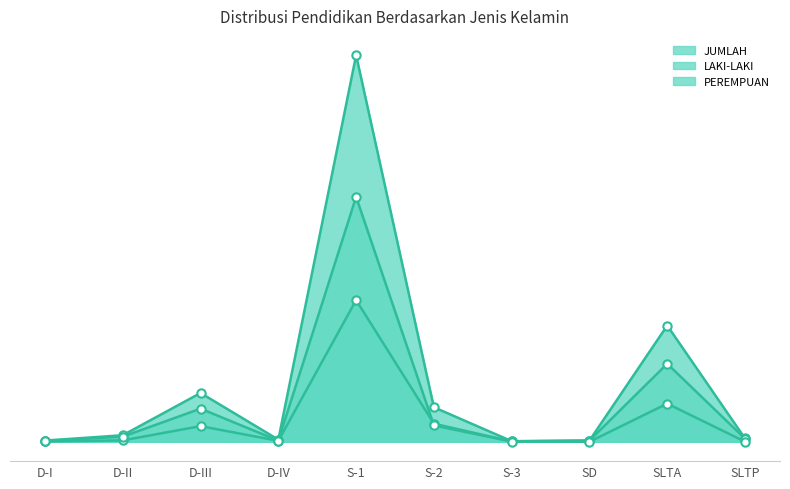

What is the label of the 5th point from the left?

S-1